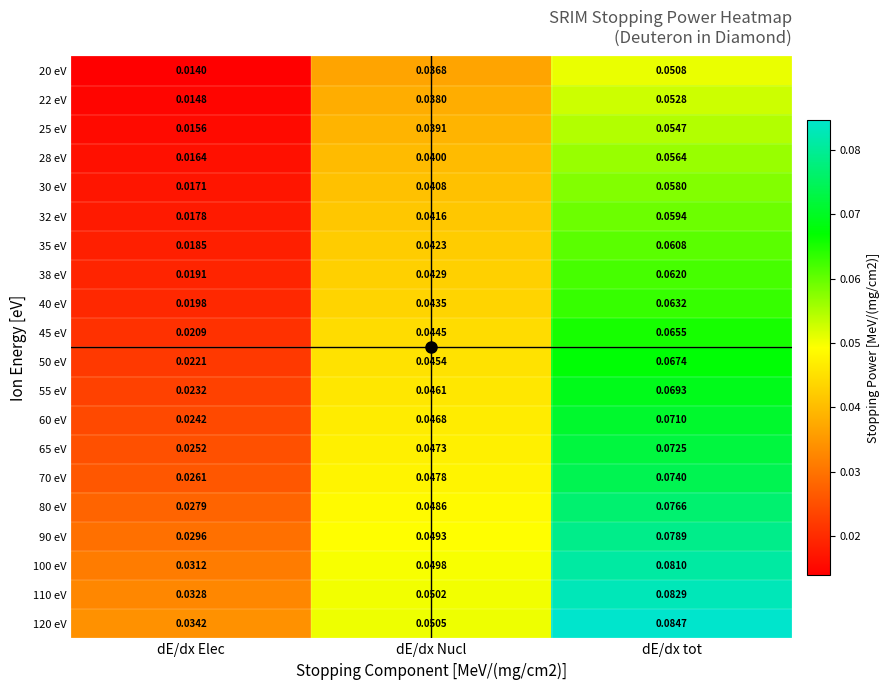

Where is 38 eV nearest to the value 0?

dE/dx Elec